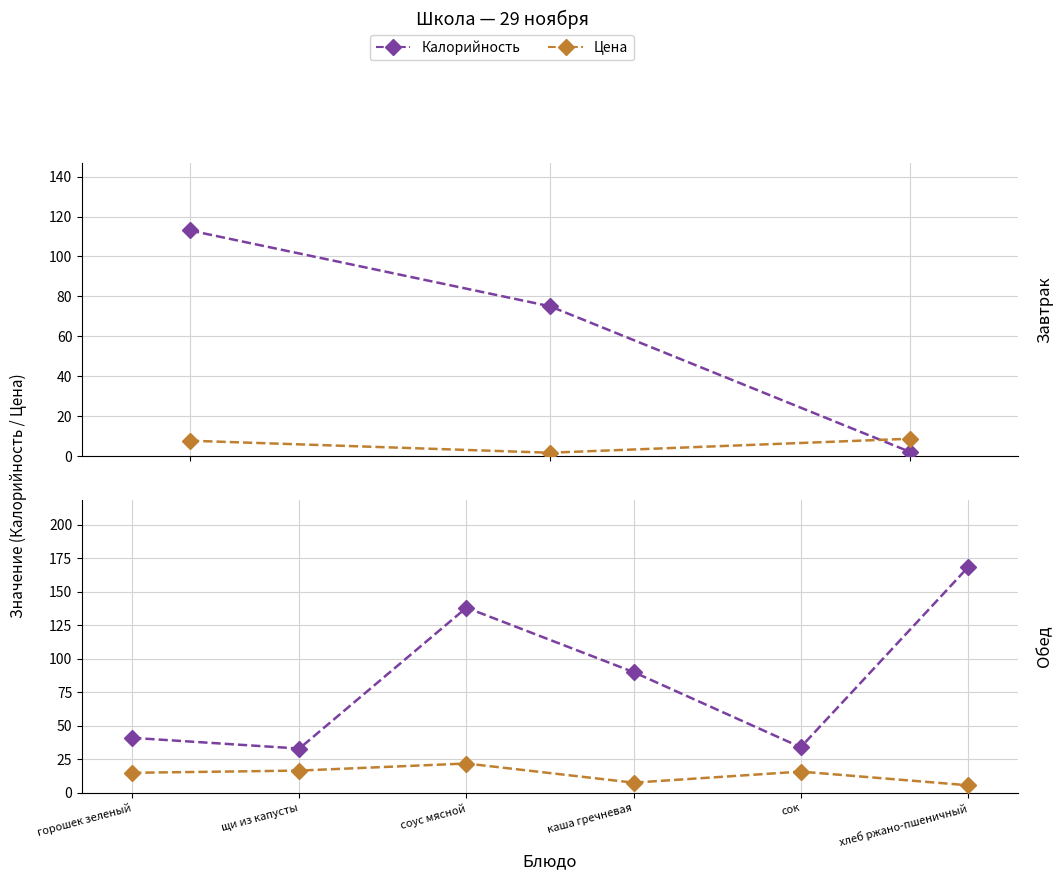

Reading right to left, extract all data points from this chart.

Калорийность: хлеб ржано-пшеничный=168.0	сок=34.0	каша гречневая=90.0	соус мясной=138.0	щи из капусты=33.0	горошек зеленый=41.0	хлеб пшеничный=2.0	чай=75.0	каша рисовая=113.0
Цена: хлеб ржано-пшеничный=5.7	сок=15.8	каша гречневая=7.6	соус мясной=21.9	щи из капусты=16.6	горошек зеленый=14.9	хлеб пшеничный=8.6	чай=1.6	каша рисовая=7.6